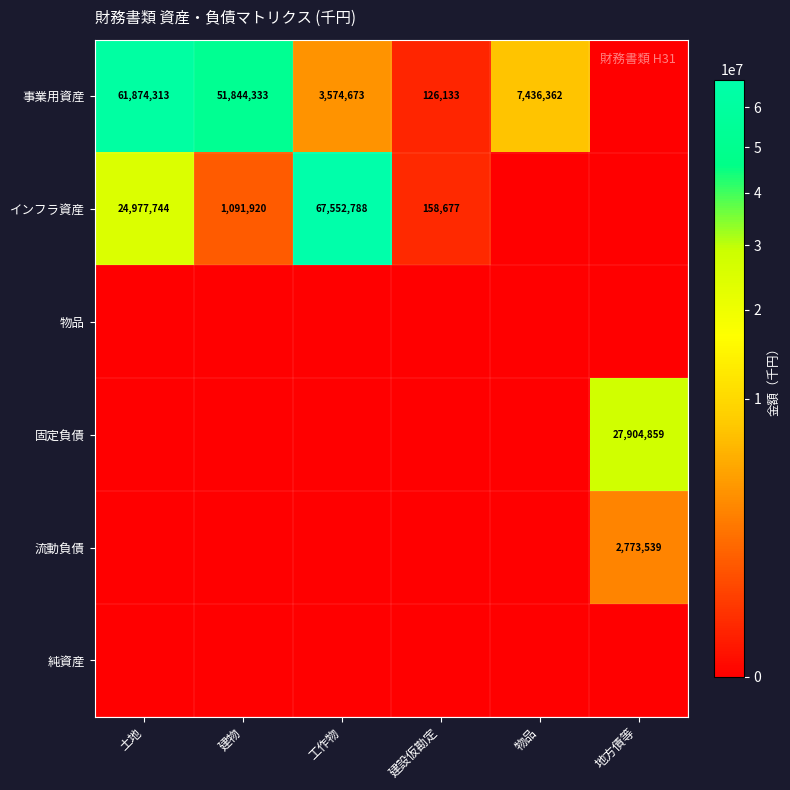

Is it true that インフラ資産 equals 24977744 at 土地?

True